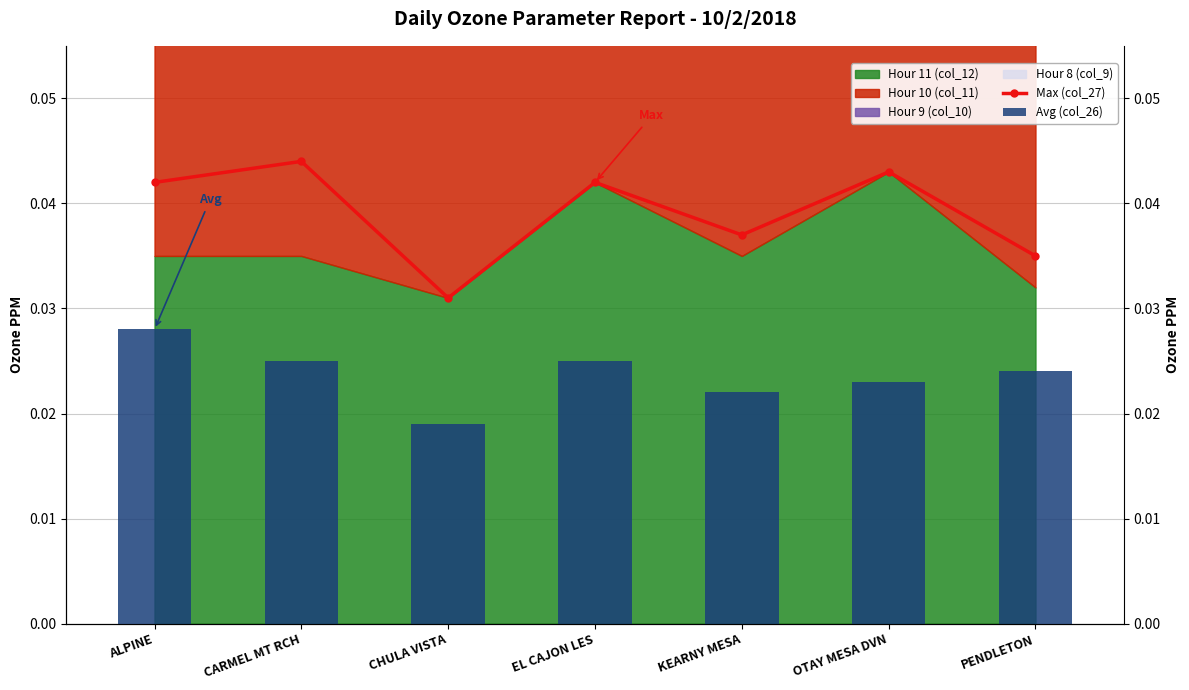

Which series has the largest total across all categories?

Max (col_27)